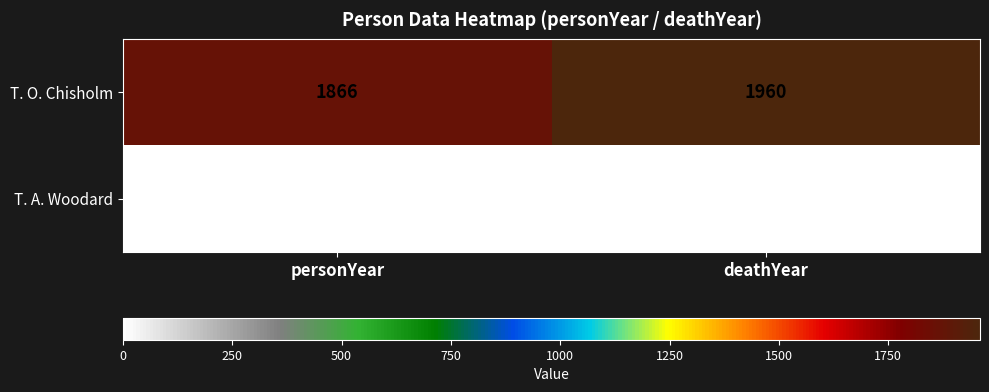

Rank the series by their average value, from lowest to highest.

T. A. Woodard, T. O. Chisholm